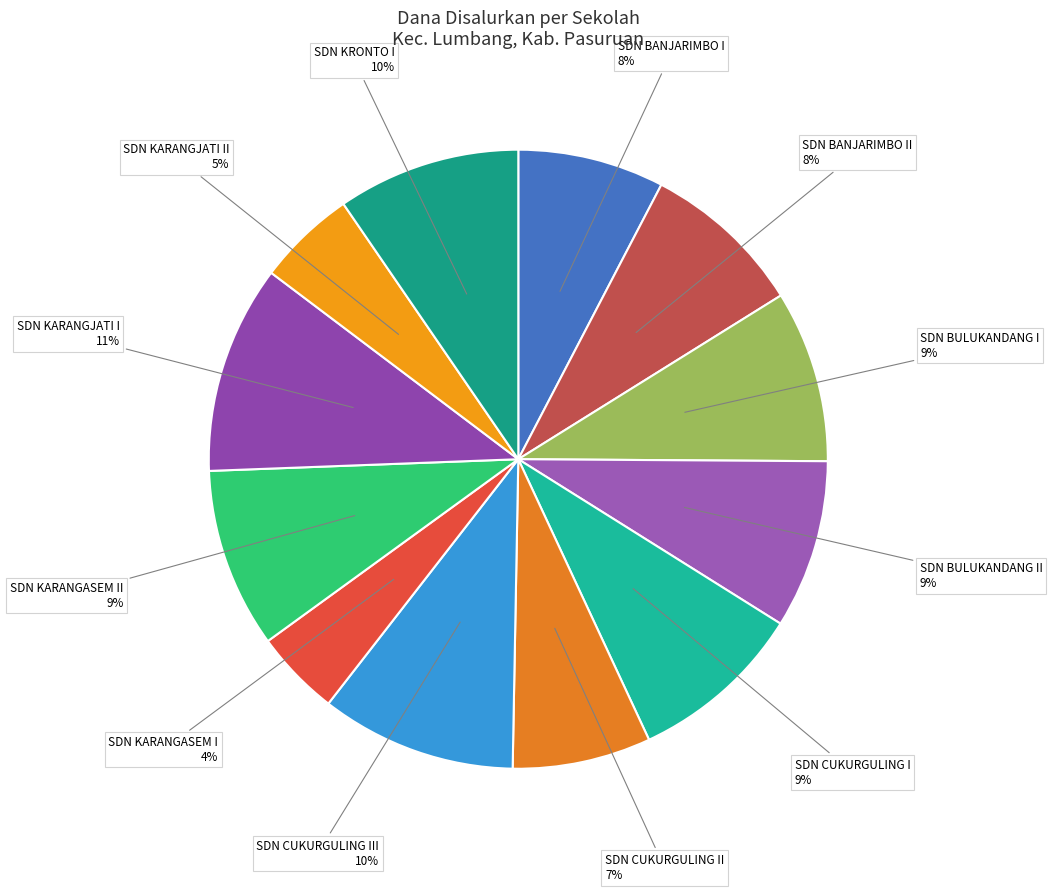

How many slices are in this pie chart?

12